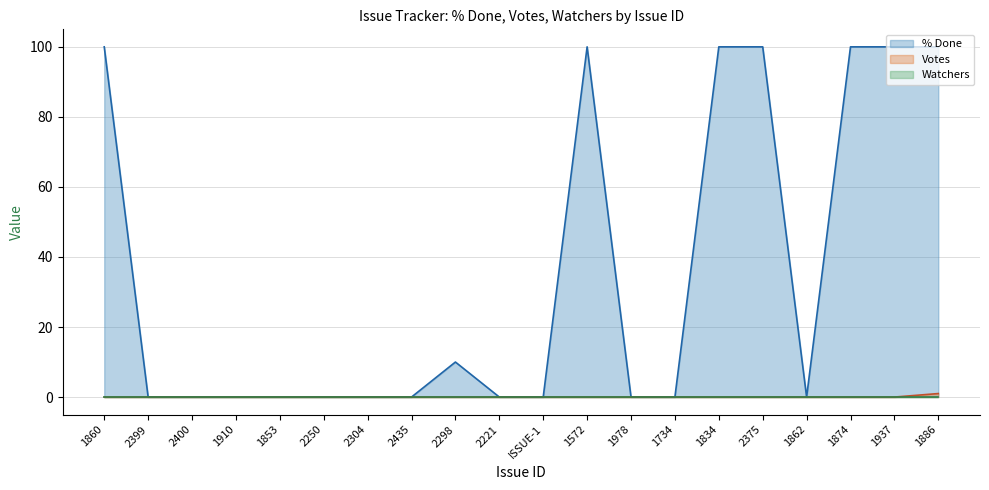

What is the label of the 9th point from the left?

2298